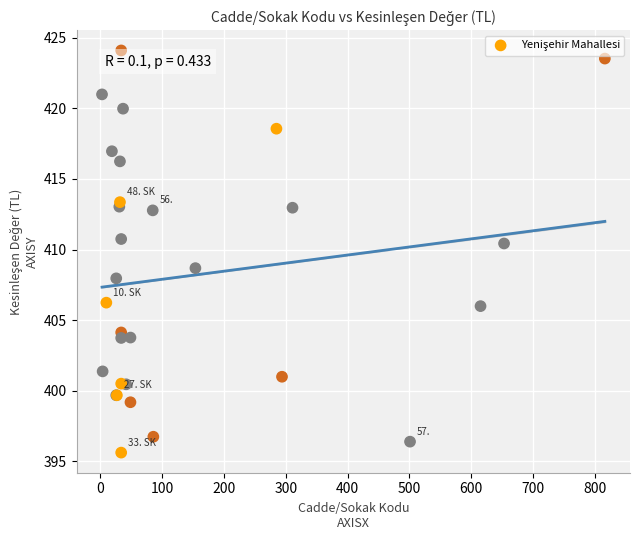

What Y value in the scatter plot is closest to 409?

408.7